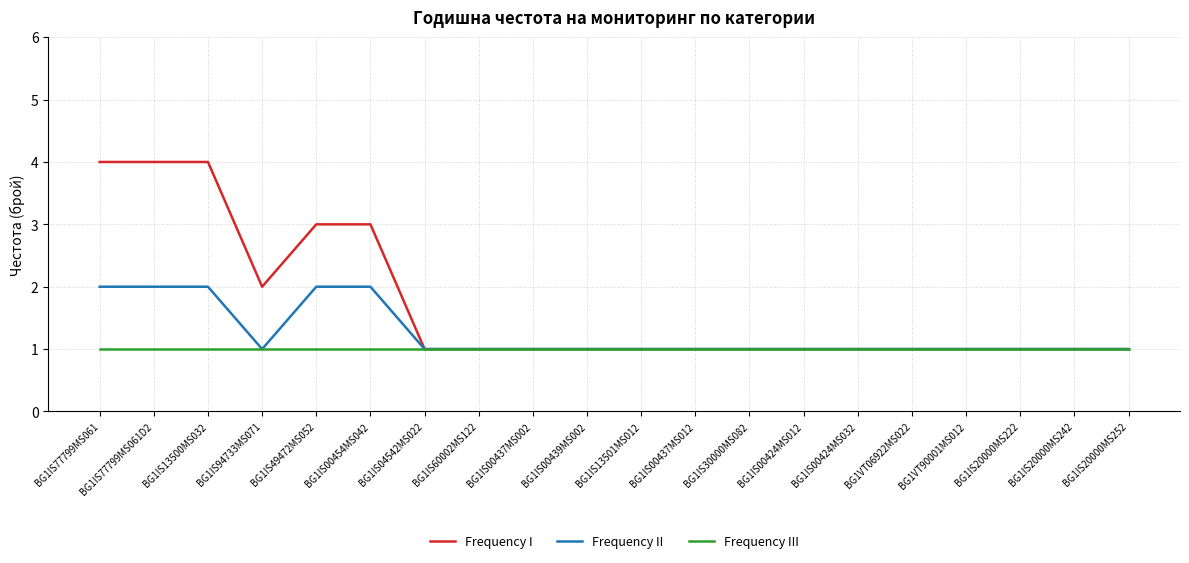

Which series has the widest spread of values?

Frequency I